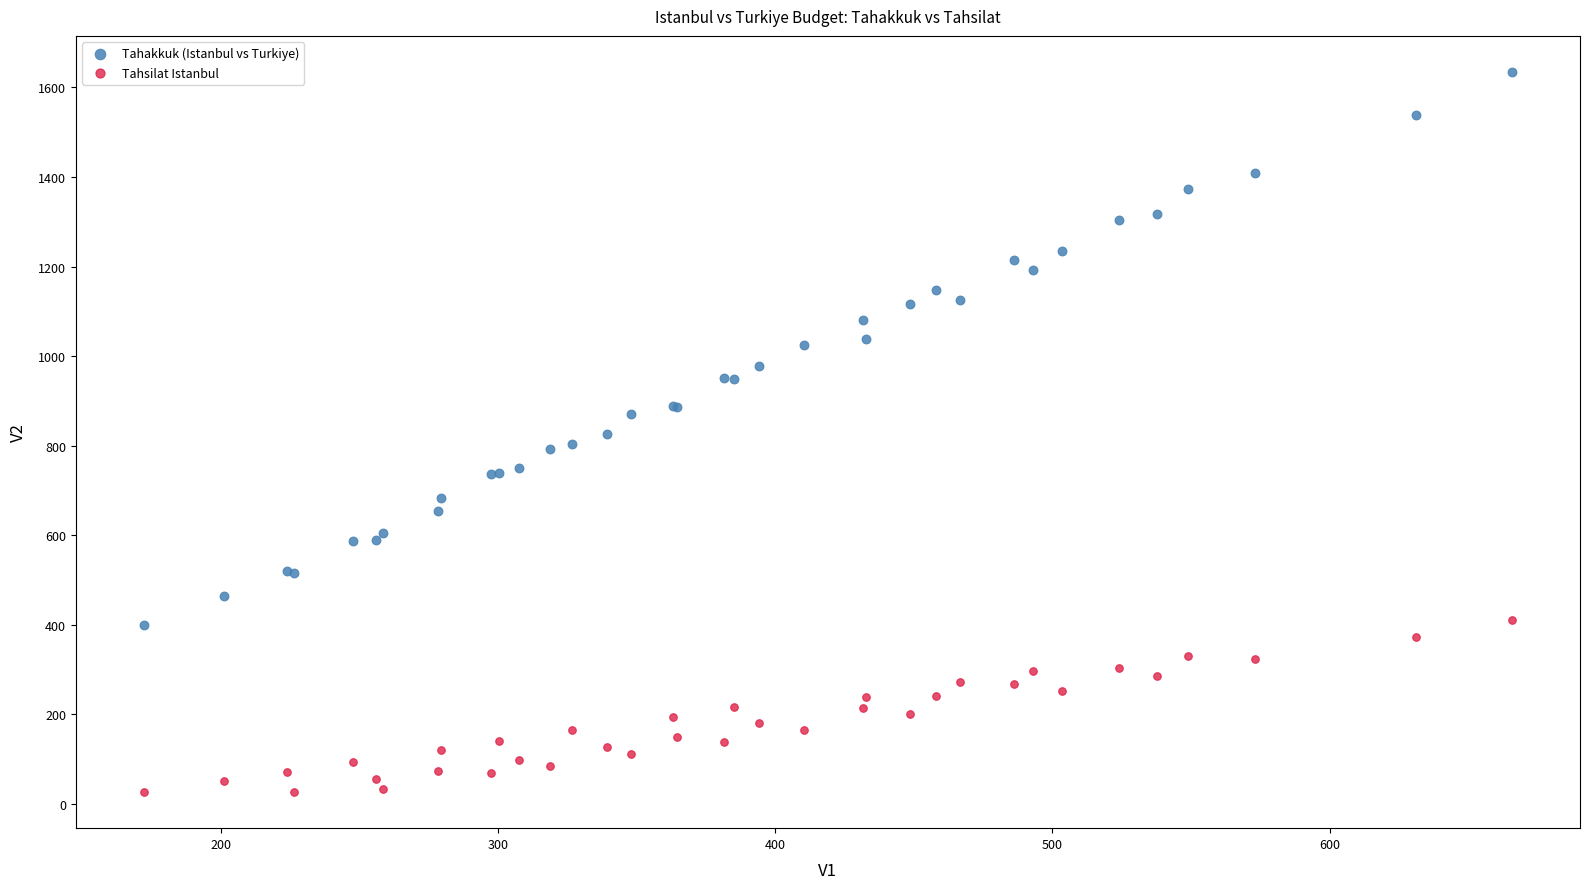

Which series has the widest spread of Y values?

Tahakkuk (Istanbul vs Turkiye)